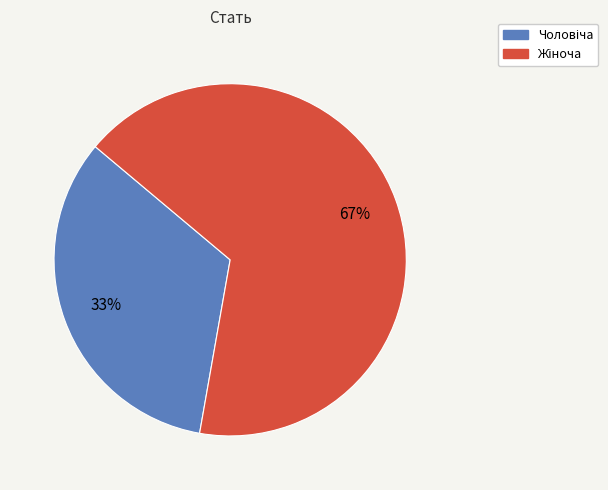

Is there any slice that represents more than half of the pie?

Yes